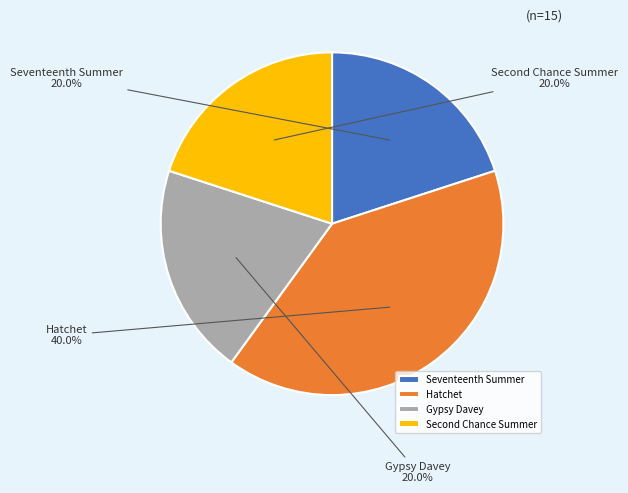

Count the number of slices in the pie.

4